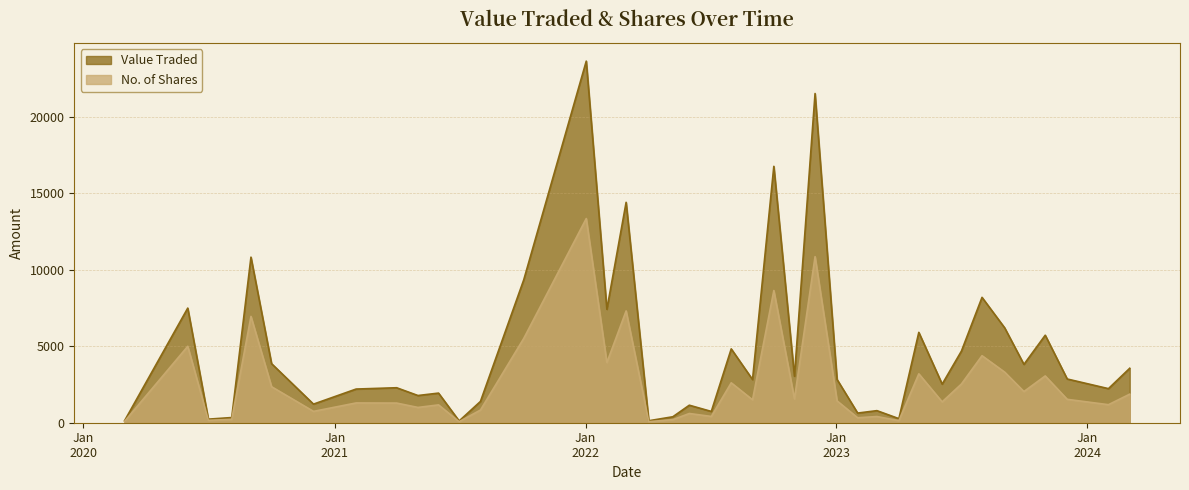

True or false: Value Traded has a value of 390 at 21.

True